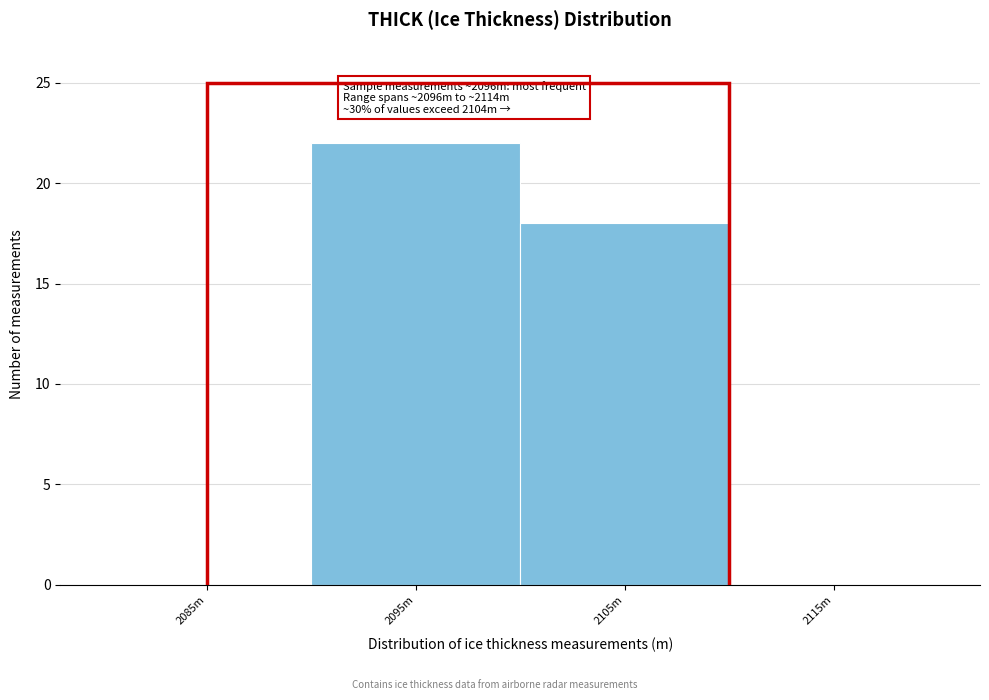

Reading right to left, what are all the values shown in this chart?

2115m=0	2105m=18	2095m=22	2085m=0